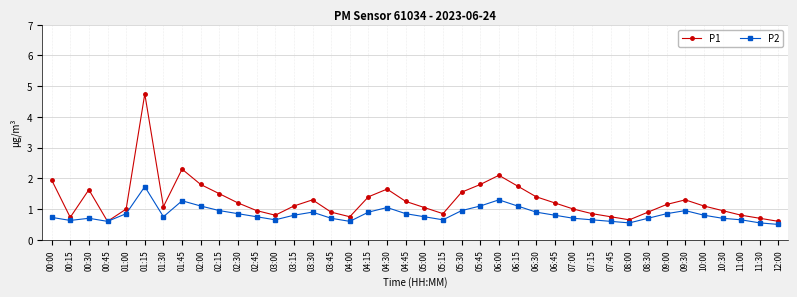

What is the maximum value for P2?

1.7